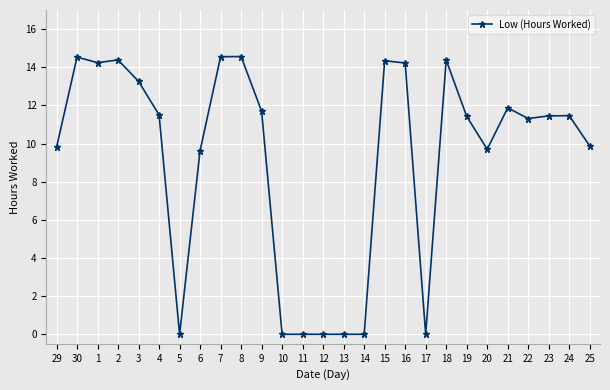

True or false: the data shows 13.3 at 3.

True